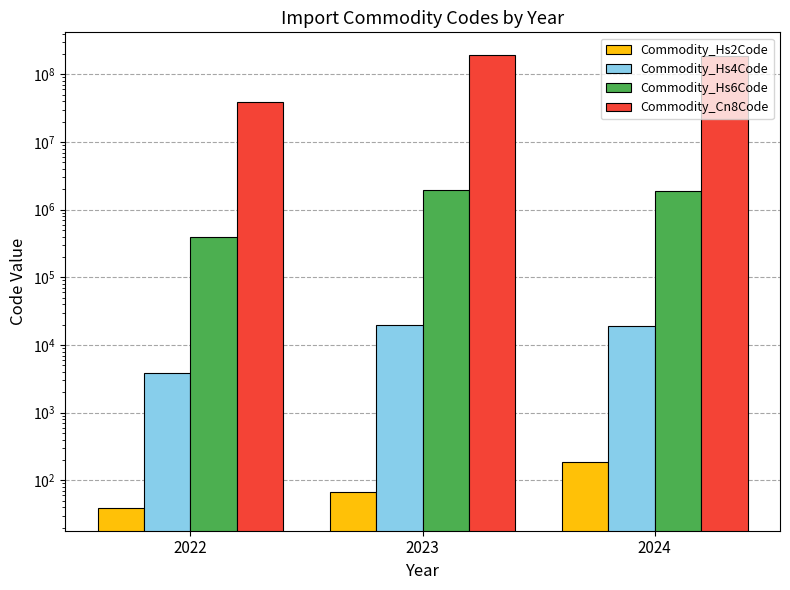

At 2024, list the series in order from smallest to largest.

Commodity_Hs2Code, Commodity_Hs4Code, Commodity_Hs6Code, Commodity_Cn8Code